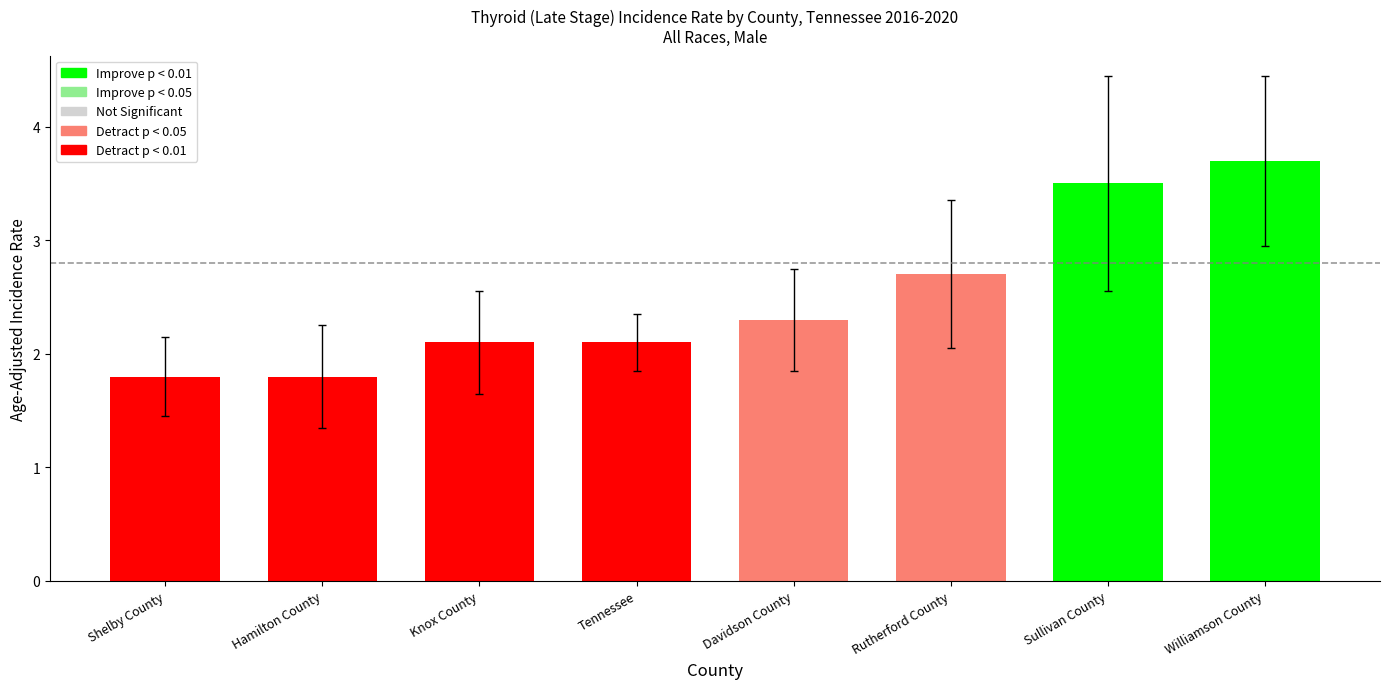

Which label corresponds to the largest value in the chart?

Williamson County